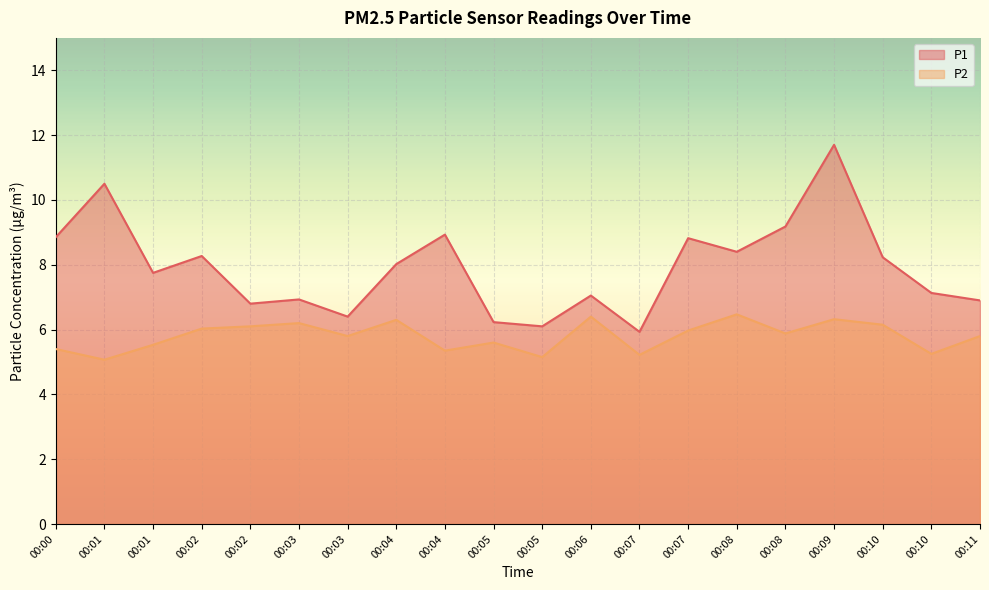

What is the highest value of the P2 series?

6.5